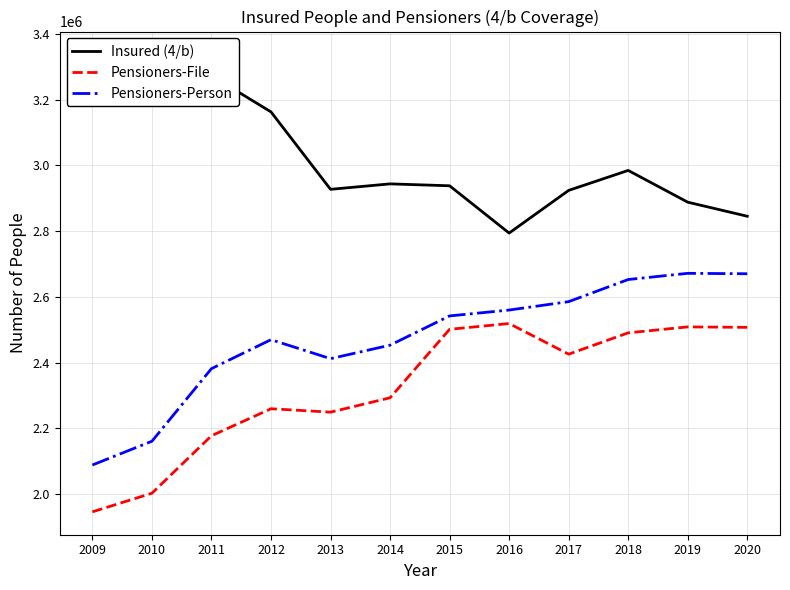

Which series has the largest total across all categories?

Insured (4/b)